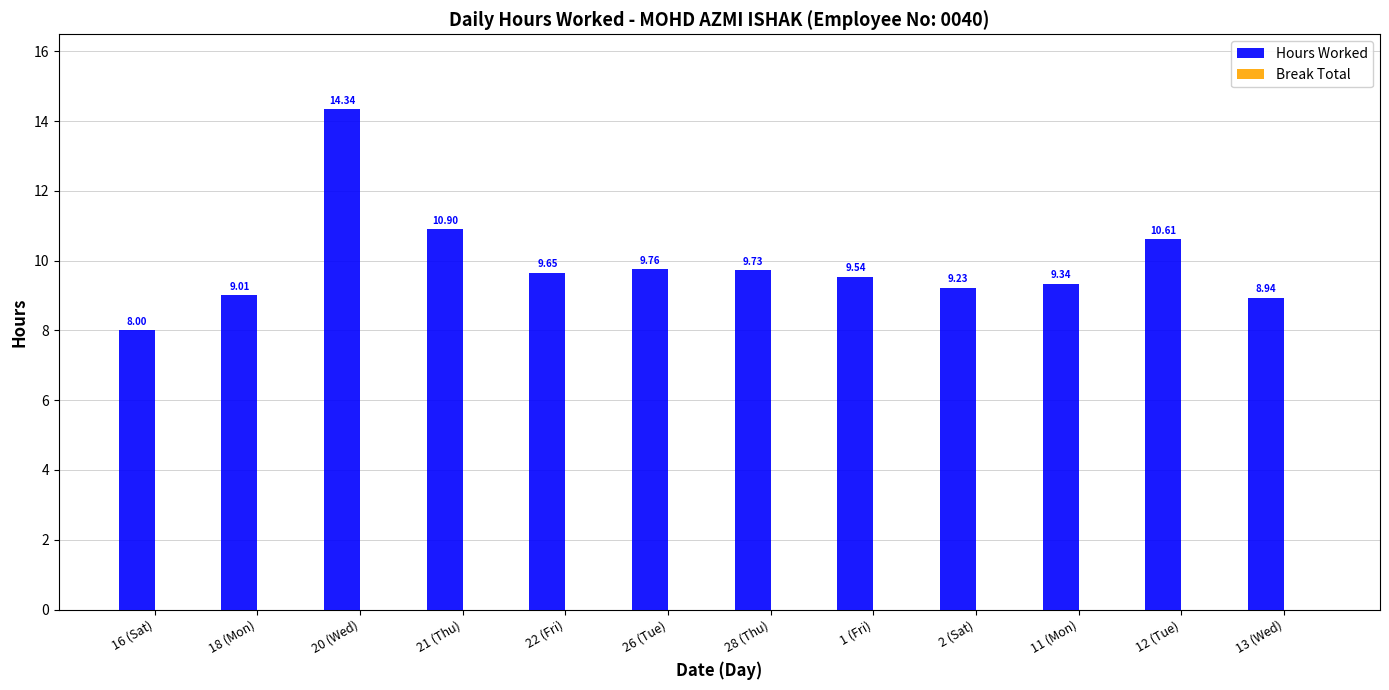

Rank the categories by value from highest to lowest.

20 (Wed), 21 (Thu), 12 (Tue), 26 (Tue), 28 (Thu), 22 (Fri), 1 (Fri), 11 (Mon), 2 (Sat), 18 (Mon), 13 (Wed), 16 (Sat)